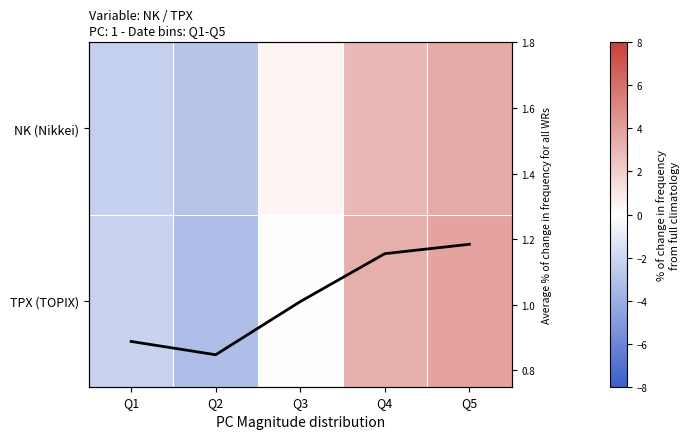

At which label does NK (Nikkei) first exceed 0?

Q3